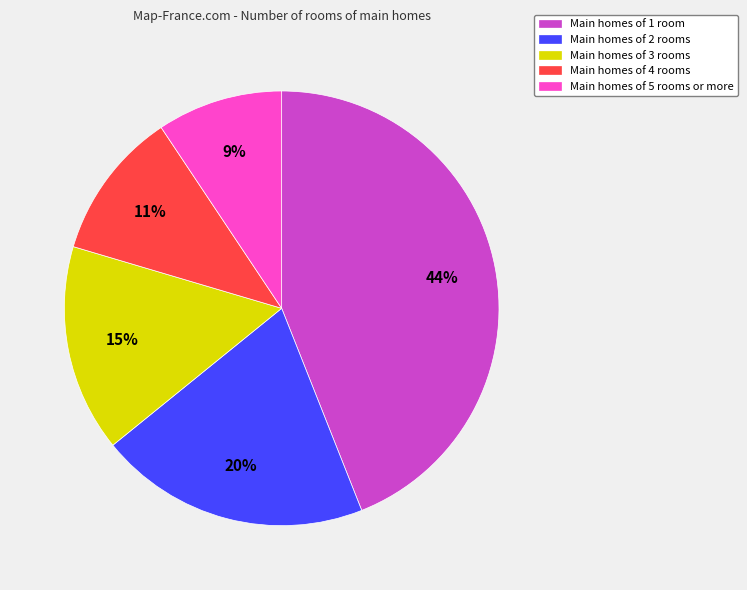

Do Main homes of 4 rooms and Main homes of 2 rooms together represent more than half of the pie?

No